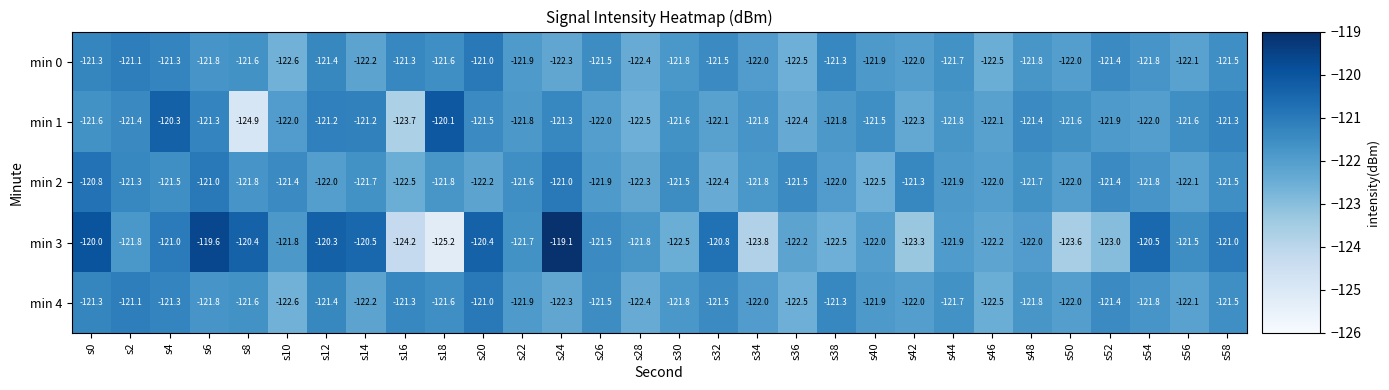

Between s52 and s10, which is larger?

s52